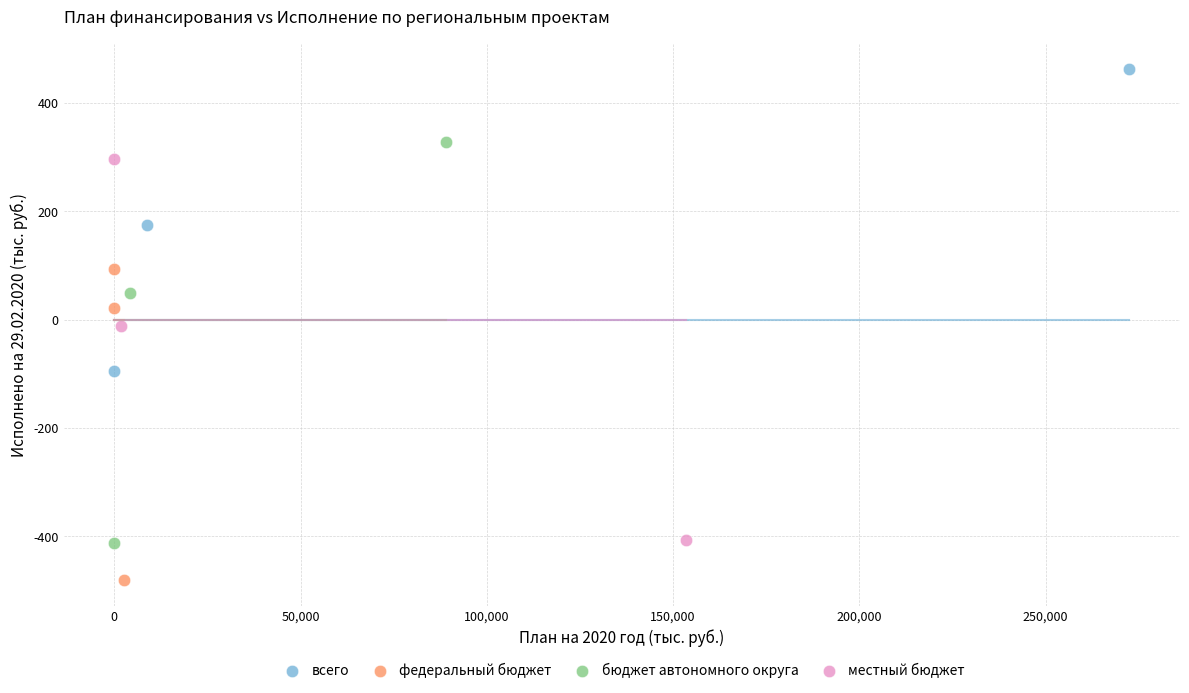

What are all the series names shown in the legend?

всего, федеральный бюджет, бюджет автономного округа, местный бюджет